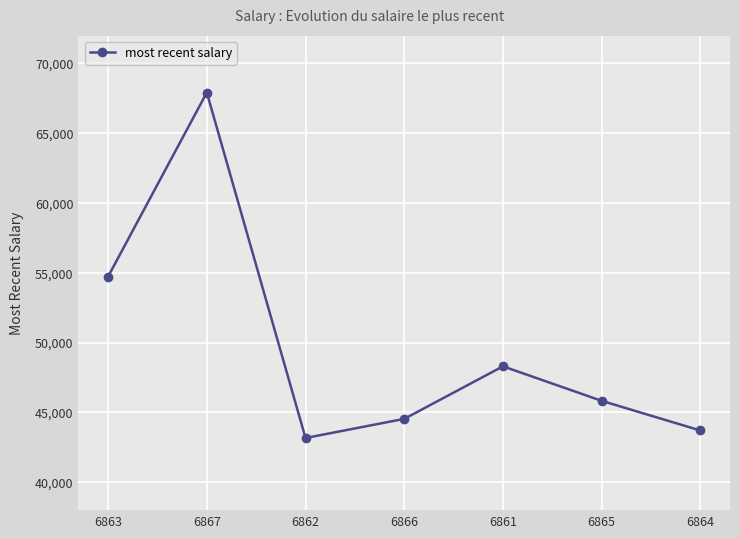

How many values are below 45828?

3